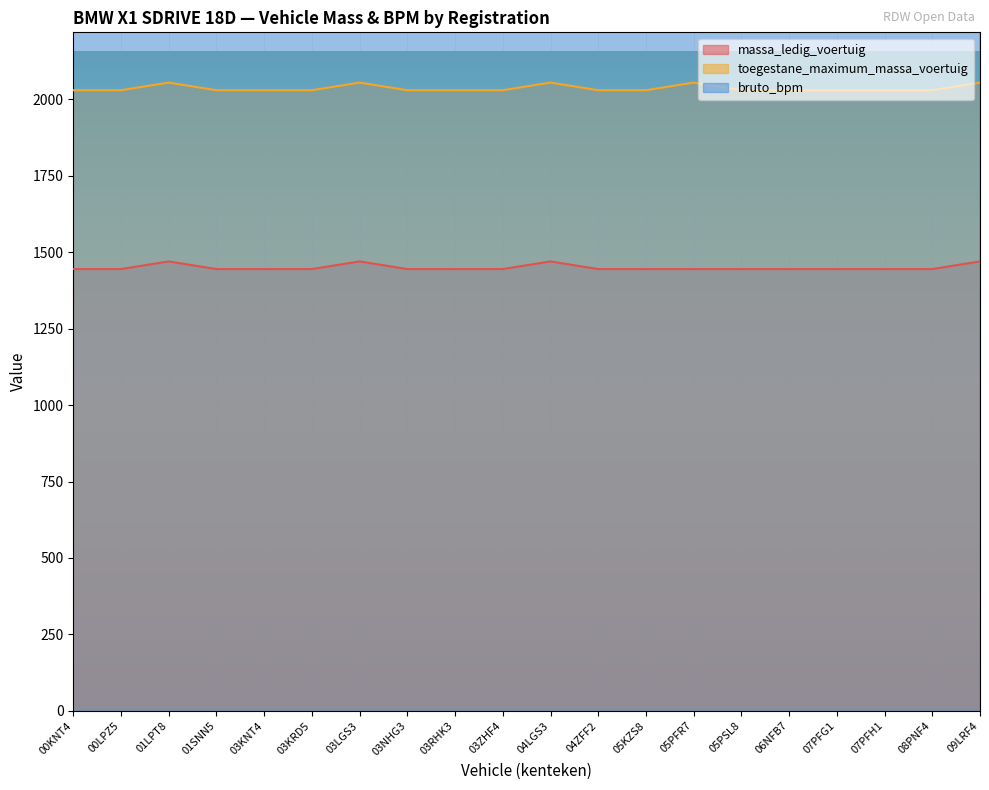

True or false: bruto_bpm and toegestane_maximum_massa_voertuig cross at least once.

False